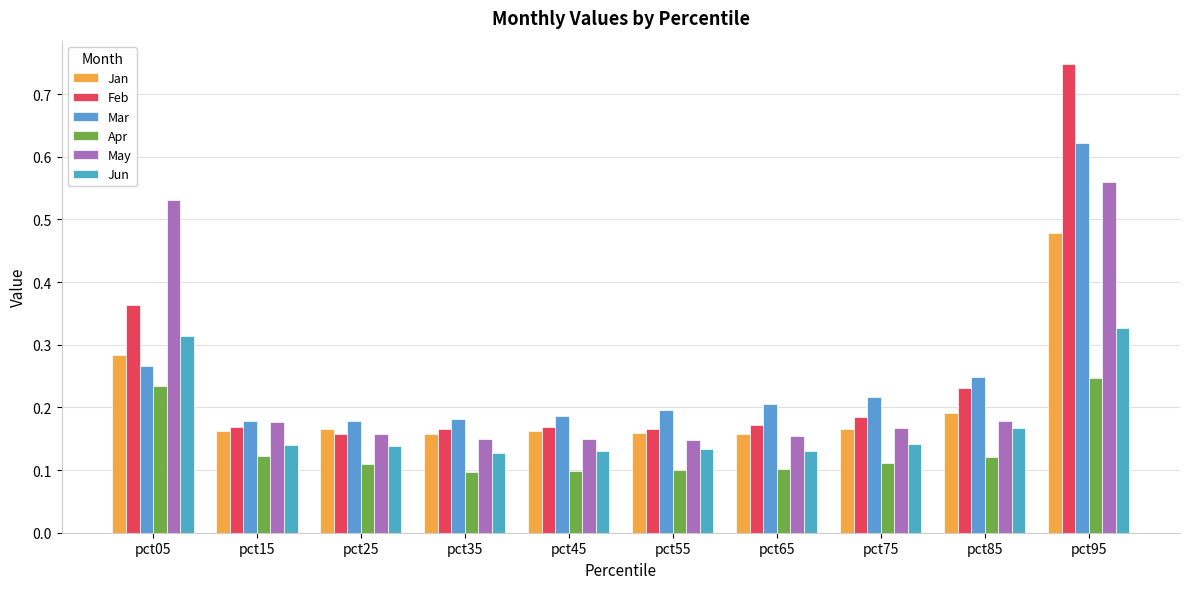

The Mar series shows 0.3 at pct75. True or false?

False